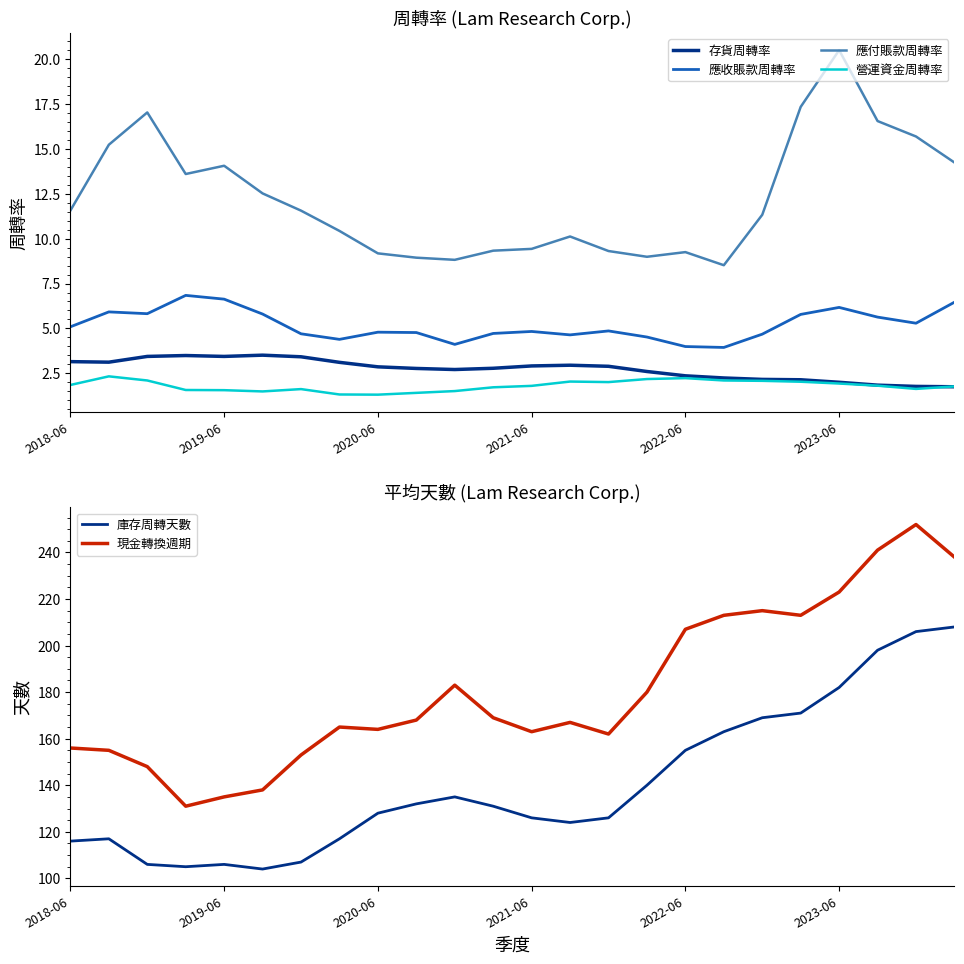

What is the difference between the maximum and minimum values in the 應收賬款周轉率 series?

2.9